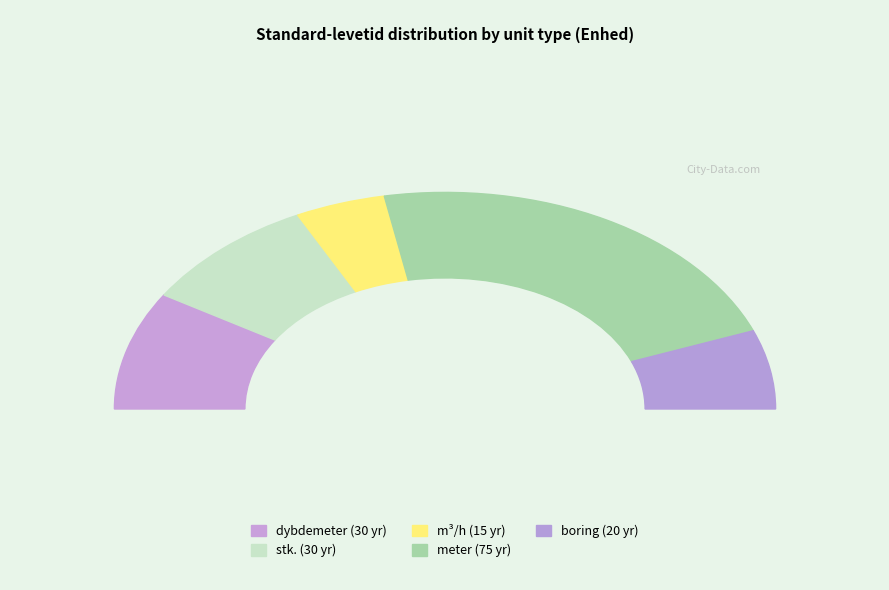

Does any single category account for the majority?

No